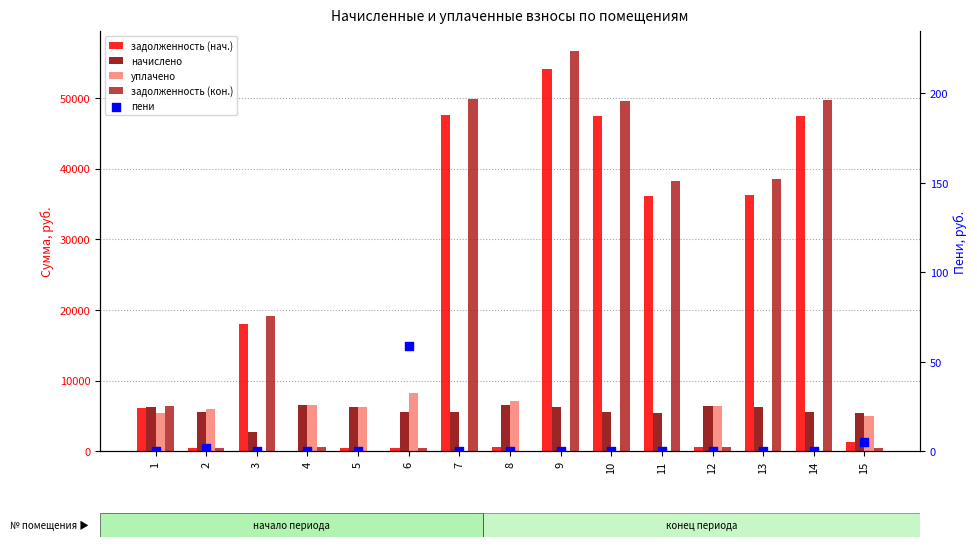

At how many categories does at least one series exceed 27788?

6